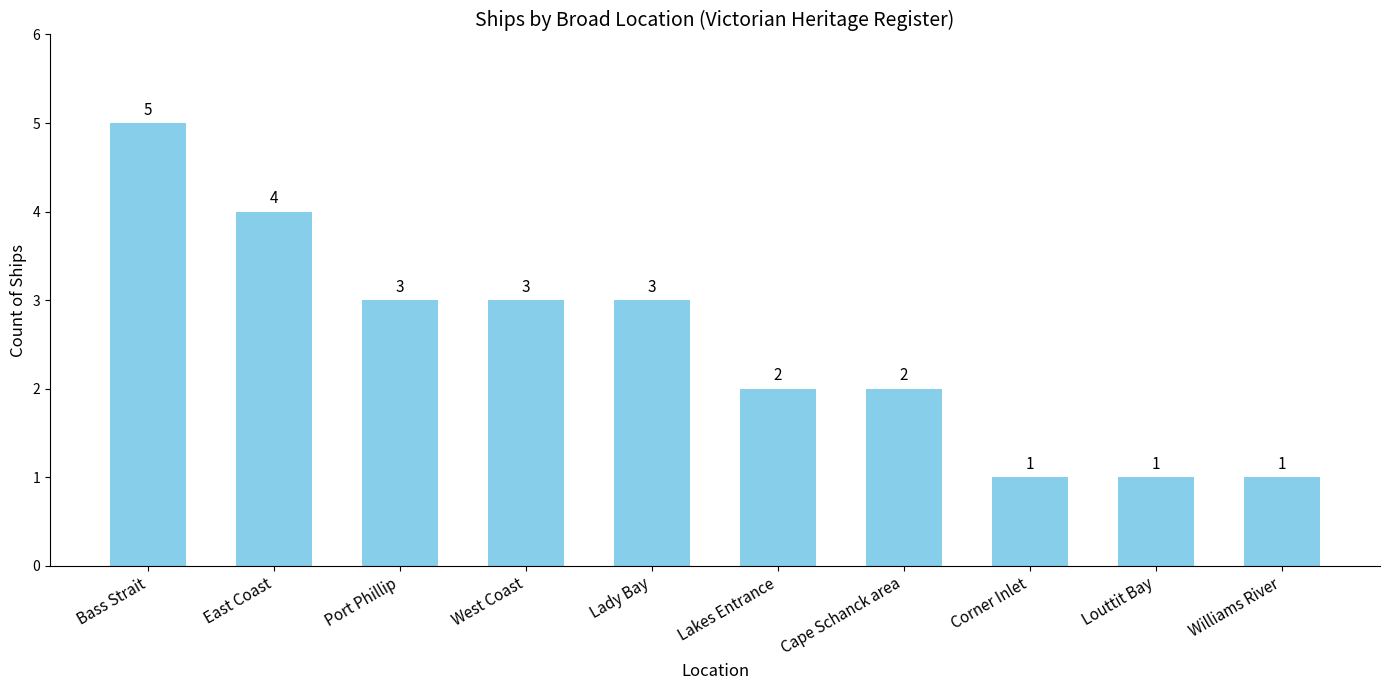

What is the difference between the maximum and minimum values?

4